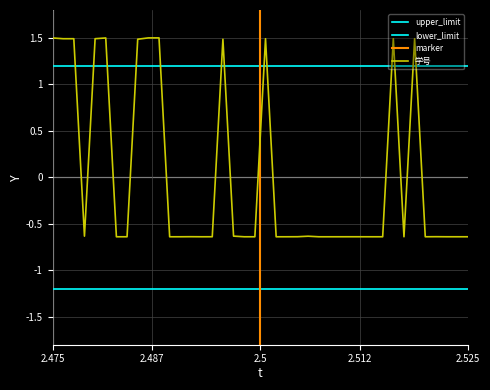

At which category does the chart reach its minimum across all series?

22